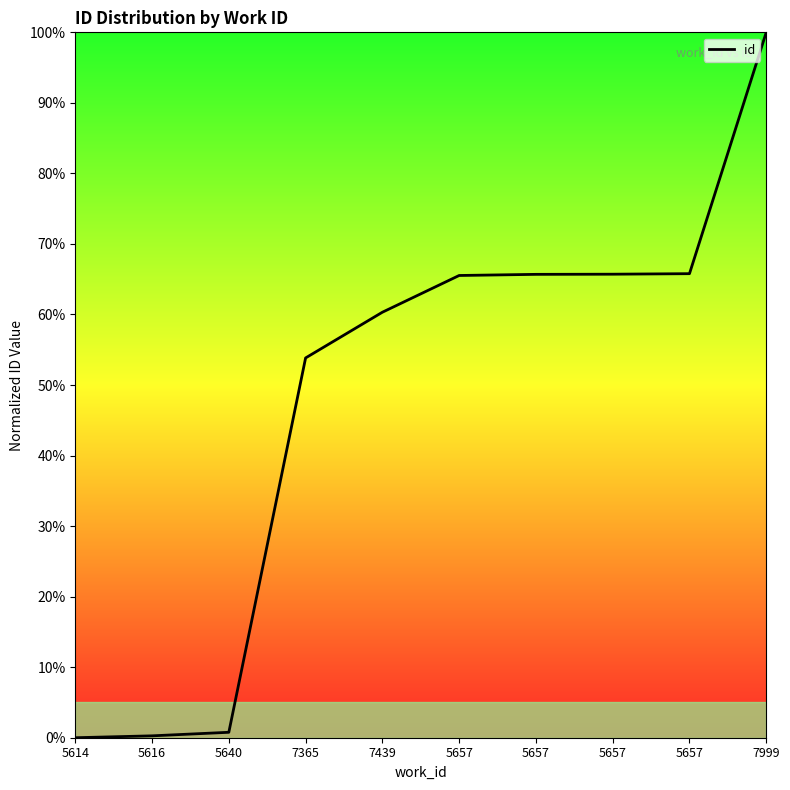

What is the sum of the values at 5657 and 5657?

131.5